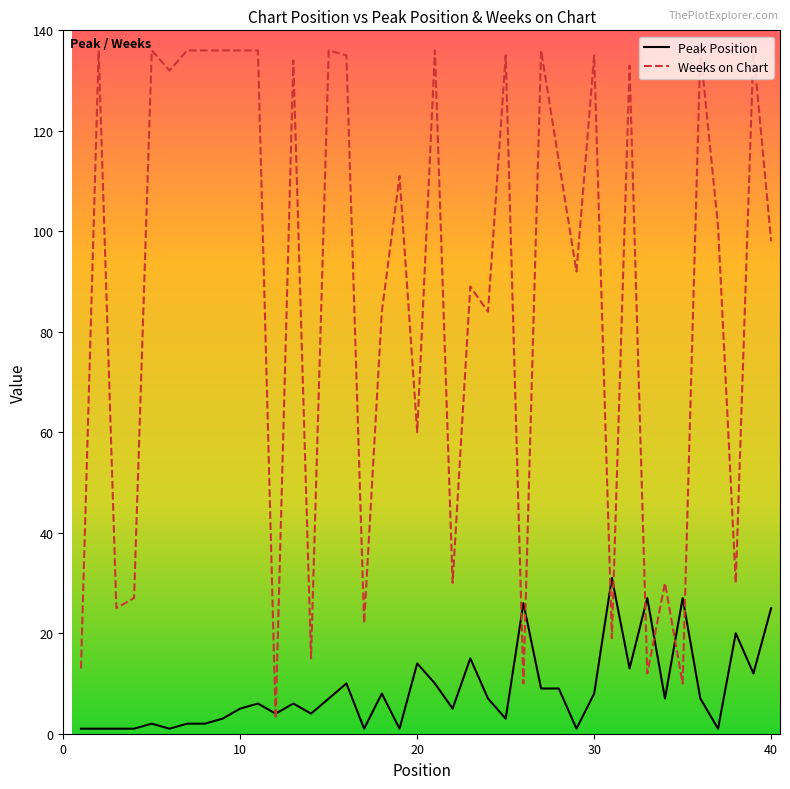

Which series has the widest spread of values?

Weeks on Chart